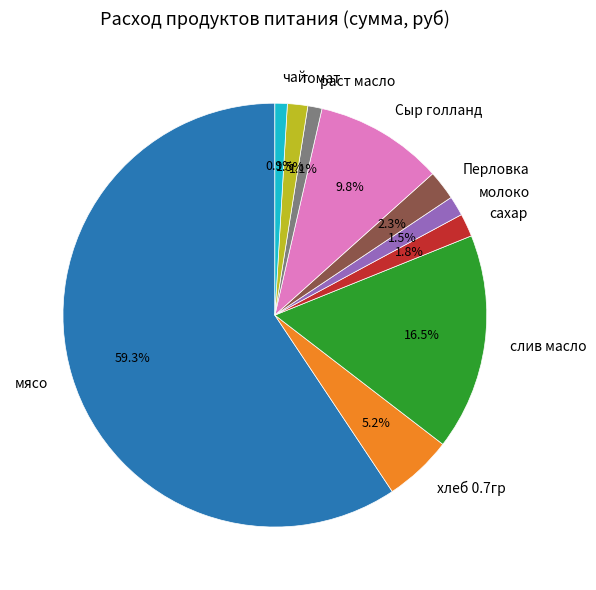

To the nearest percent, what is the difference between the мясо and молоко slice percentages?

58%